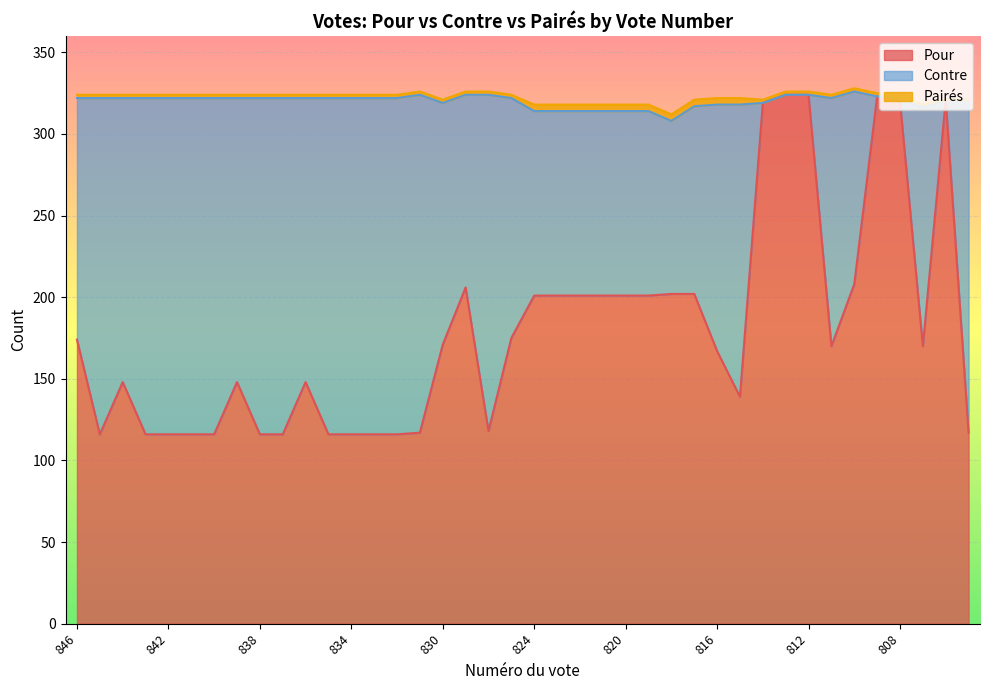

Reading left to right, extract all data points from this chart.

Pour: 846=174	845=116	844=148	843=116	842=116	841=116	840=116	839=148	838=116	837=116	836=148	835=116	834=116	833=116	832=116	831=117	830=171	827=206	826=118	825=175	824=201	823=201	822=201	821=201	820=201	819=201	818=202	817=202	816=167	815=139	814=319	813=324	812=324	811=170	810=208	809=323	808=320	807=170	806=321	805=117
Contre: 846=148	845=206	844=174	843=206	842=206	841=206	840=206	839=174	838=206	837=206	836=174	835=206	834=206	833=206	832=206	831=207	830=148	827=118	826=206	825=147	824=113	823=113	822=113	821=113	820=113	819=113	818=106	817=115	816=151	815=179	814=0	813=0	812=0	811=152	810=118	809=0	808=2	807=146	806=0	805=204
Pairés: 846=2	845=2	844=2	843=2	842=2	841=2	840=2	839=2	838=2	837=2	836=2	835=2	834=2	833=2	832=2	831=2	830=2	827=2	826=2	825=2	824=4	823=4	822=4	821=4	820=4	819=4	818=4	817=4	816=4	815=4	814=2	813=2	812=2	811=2	810=2	809=2	808=2	807=2	806=0	805=0